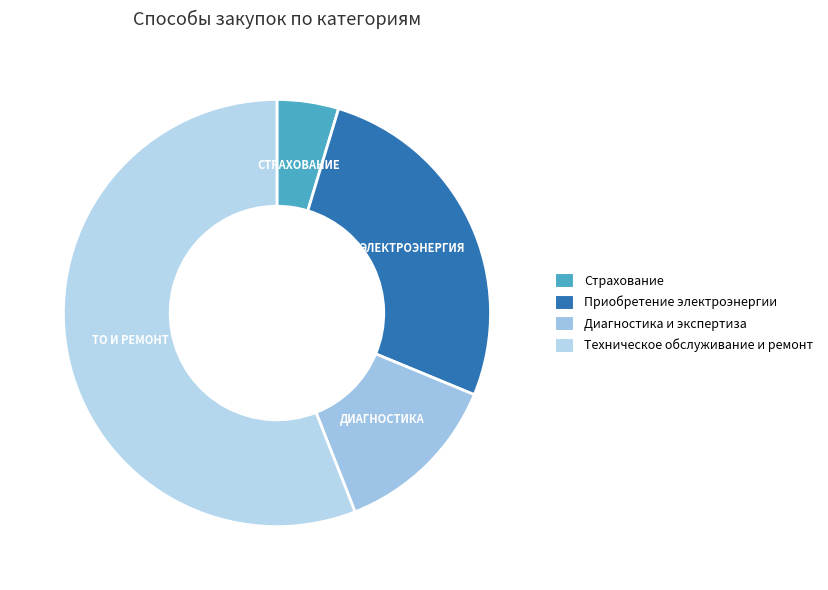

What is the majority slice?

ТЕХНИЧЕСКОЕ ОБСЛУЖИВАНИЕ И ТЕКУЩИЙ РЕМОНТ